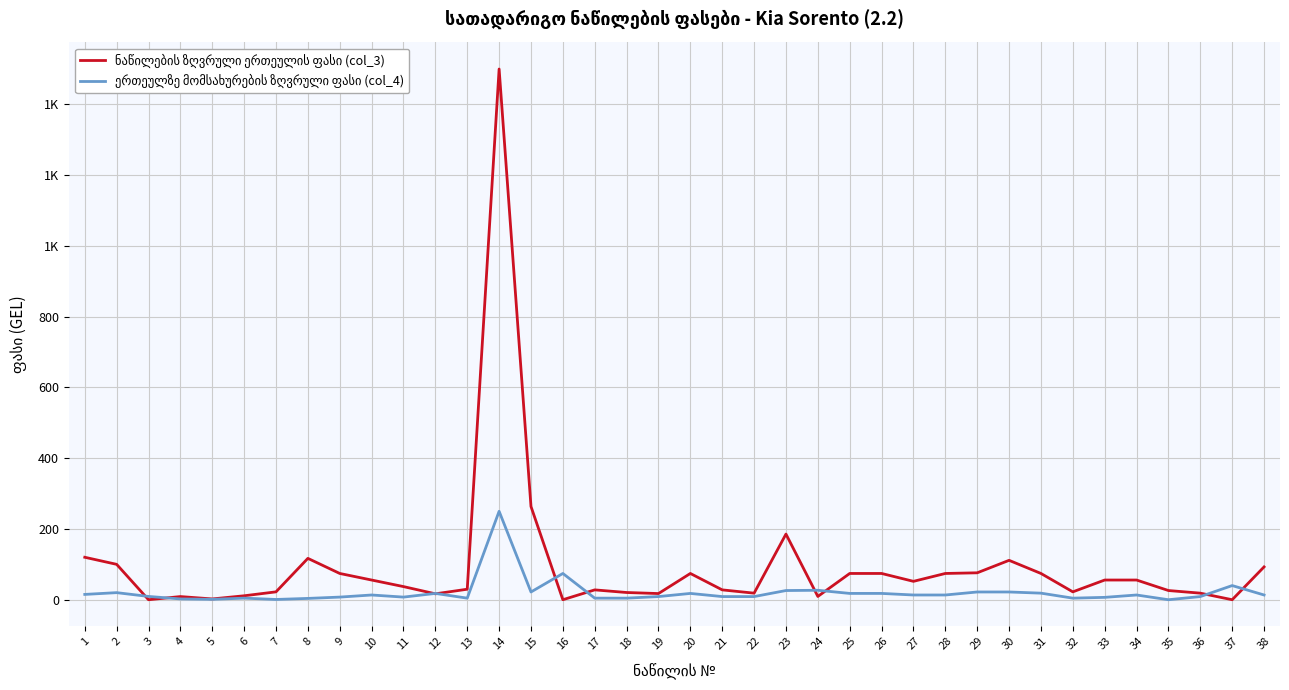

What is the maximum value shown in the chart?

1500.0